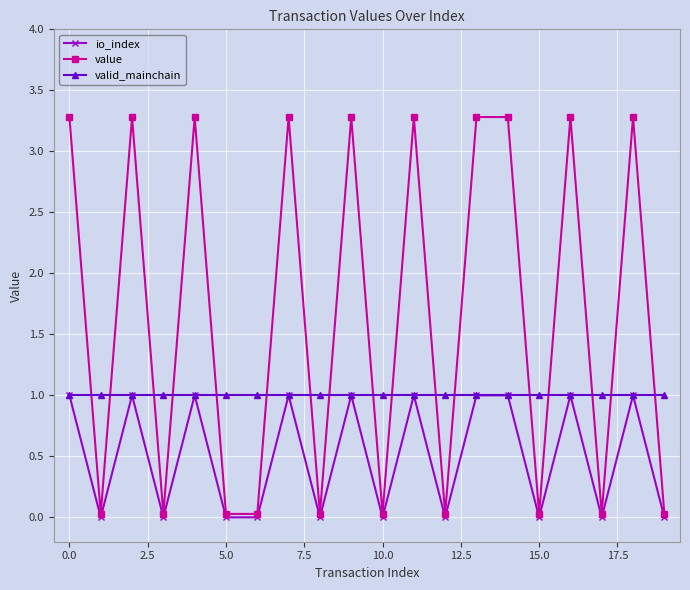

What are all the series names shown in the legend?

io_index, value, valid_mainchain